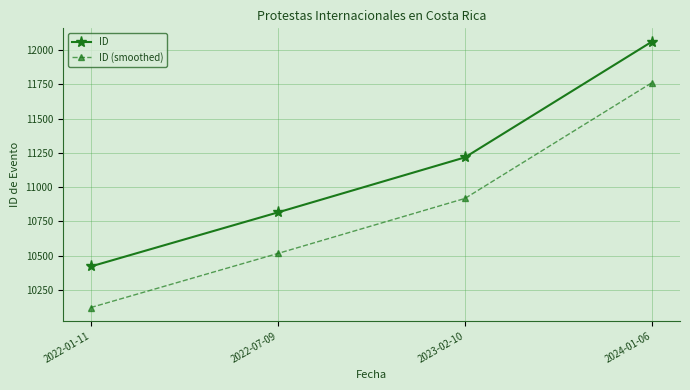

Is the value of ID at 2022-01-11 greater than the value of ID (smoothed) at 2022-07-09?

No